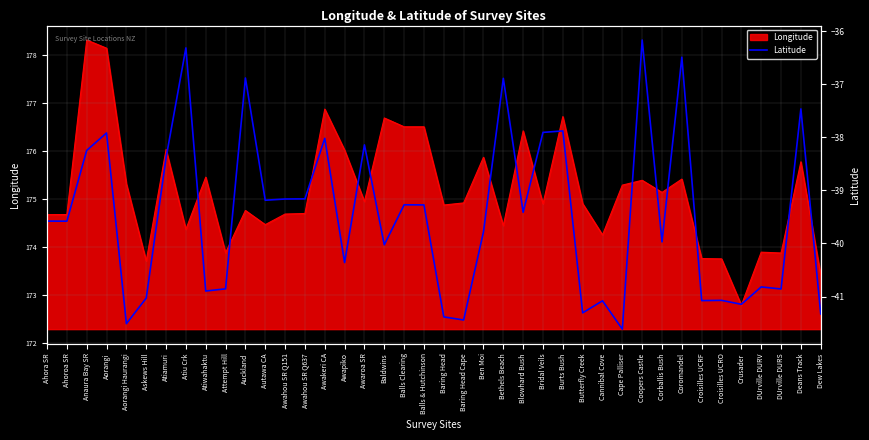

Where does the Longitude series first go above 174?

Ahora SR